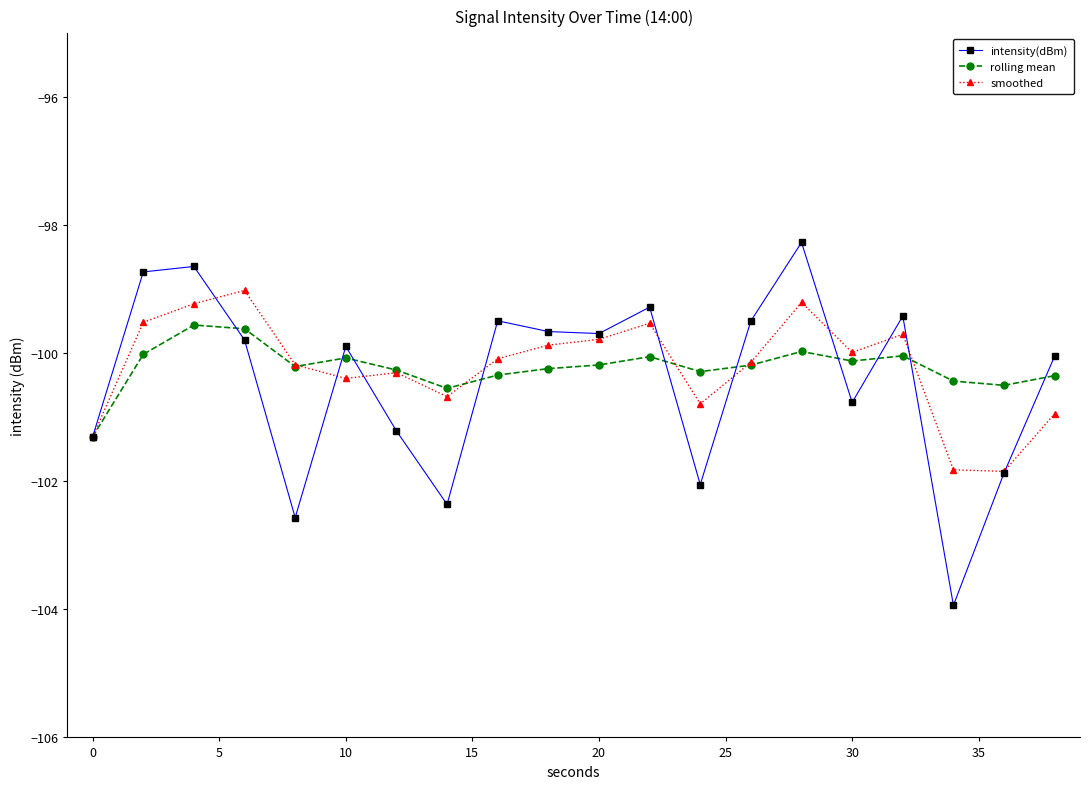

What is the lowest value of the intensity(dBm) series?

-103.9